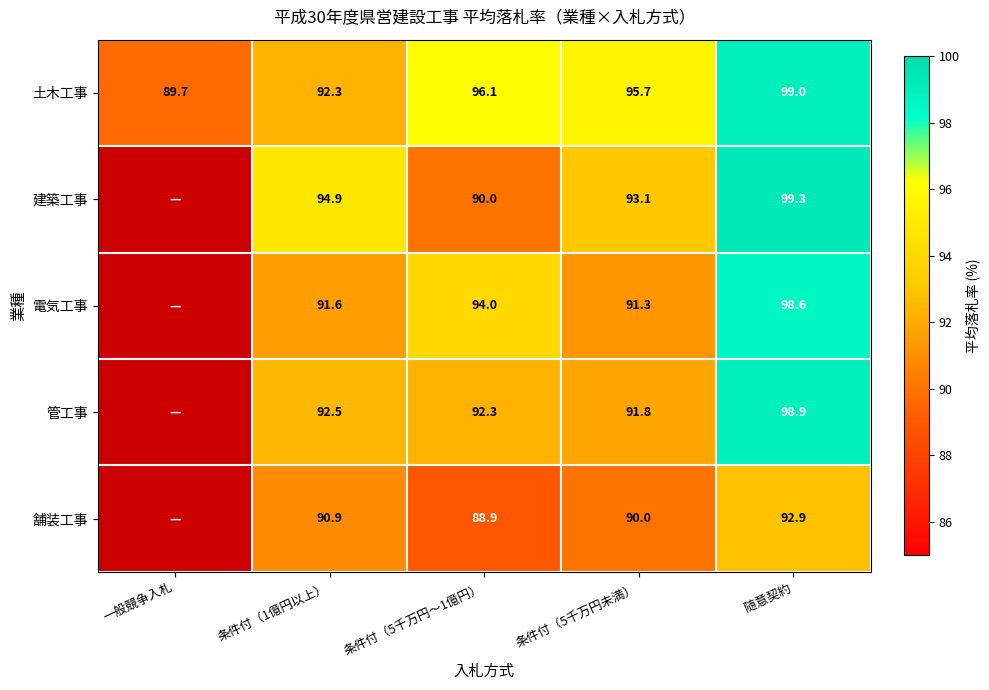

Rank the series at 条件付（5千万円未満） from highest to lowest value.

土木工事, 建築工事, 管工事, 電気工事, 舗装工事